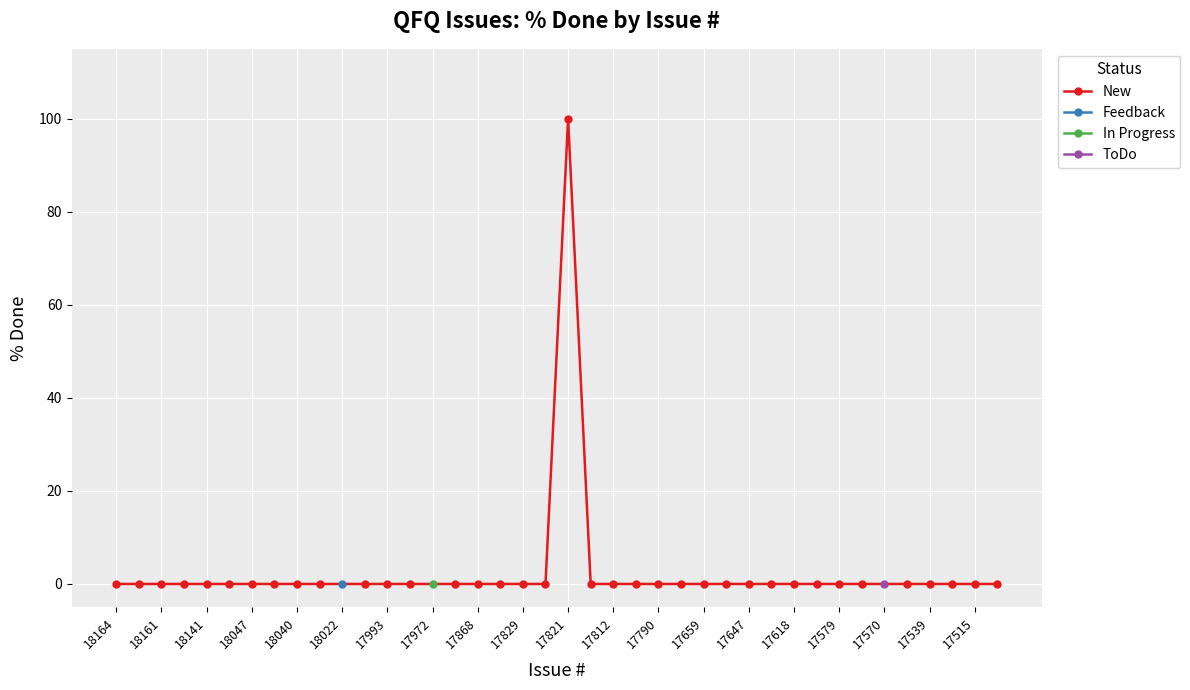

True or false: New has a value of 0 at 18141.

True